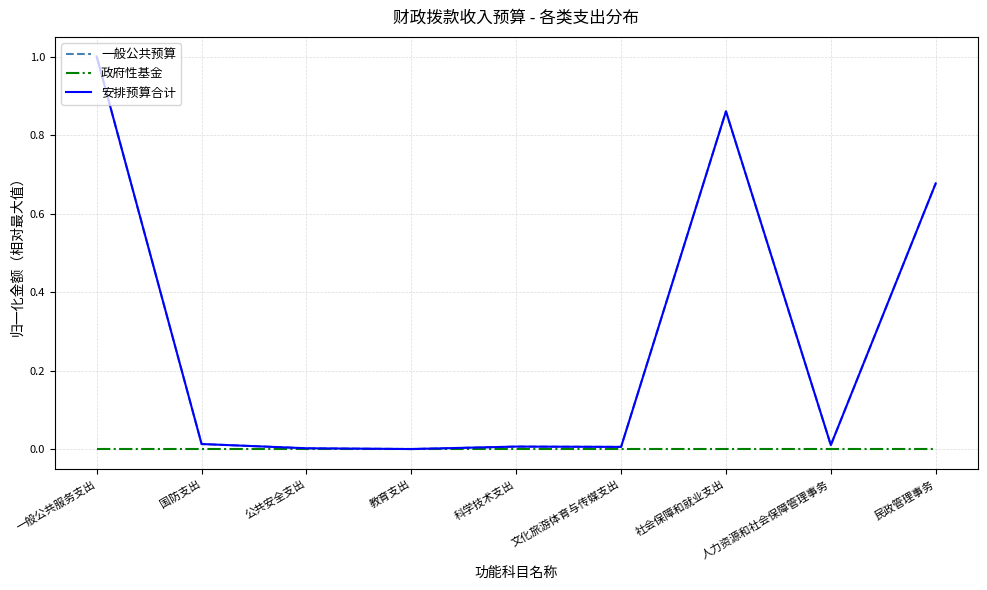

Is this an area chart (filled region under the line)?

No